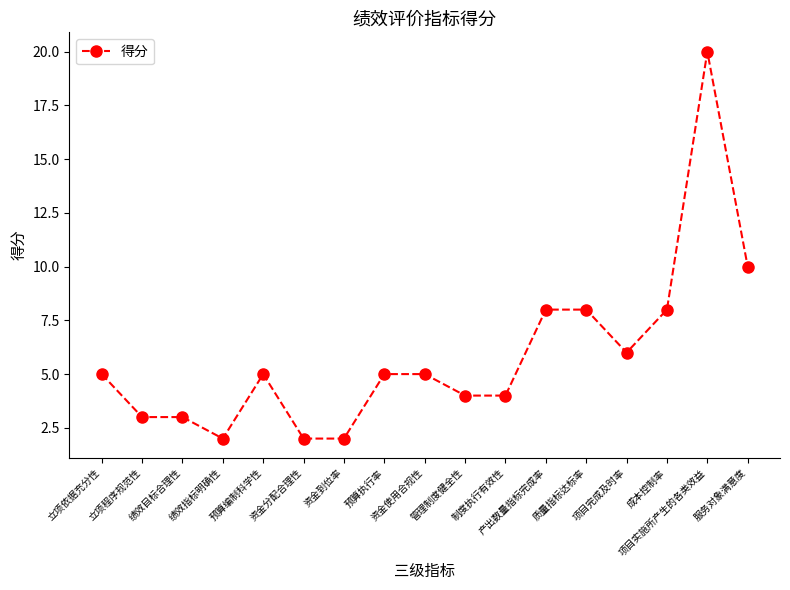

What is the difference between the values at 项目实施所产生的各类效益 and 服务对象满意度?

10